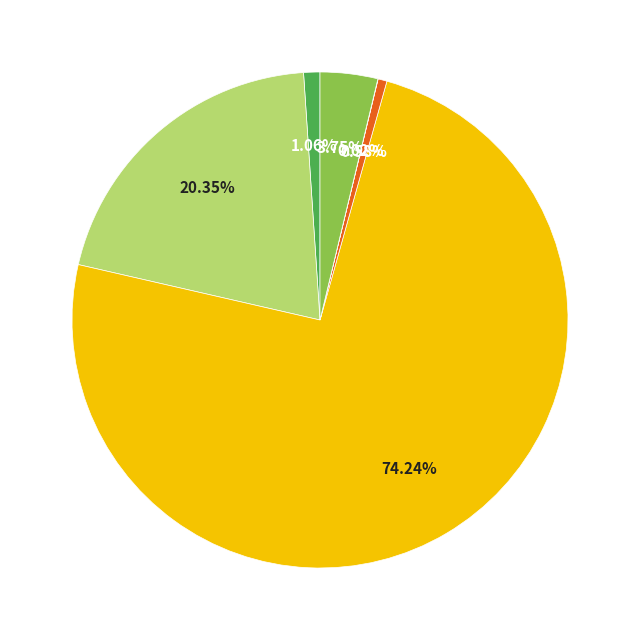

Does any single category account for the majority?

Yes